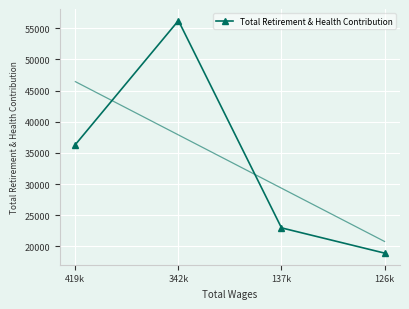

What is the label of the 4th point from the left?

126k